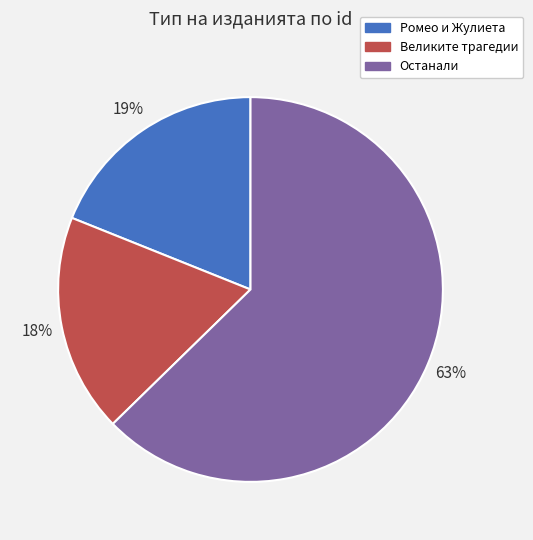

To the nearest percent, what portion does Останали represent?

63%